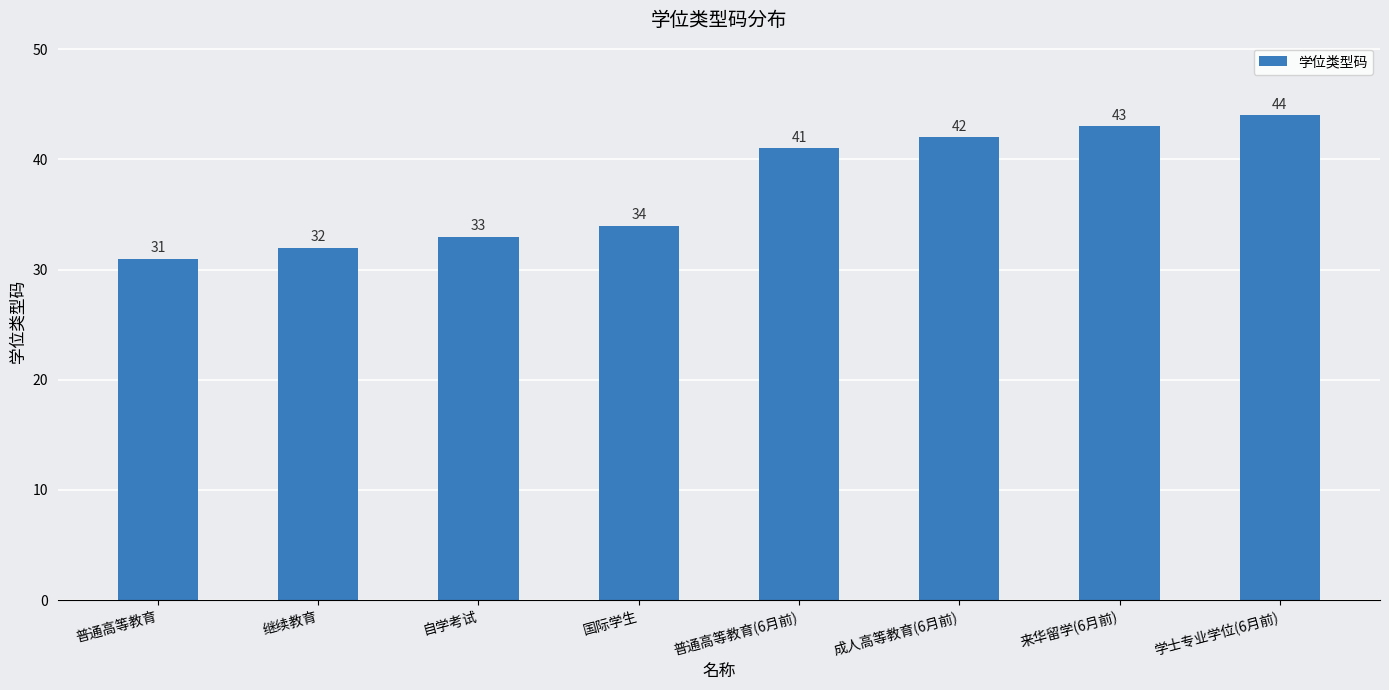

What is the maximum value shown in the chart?

44